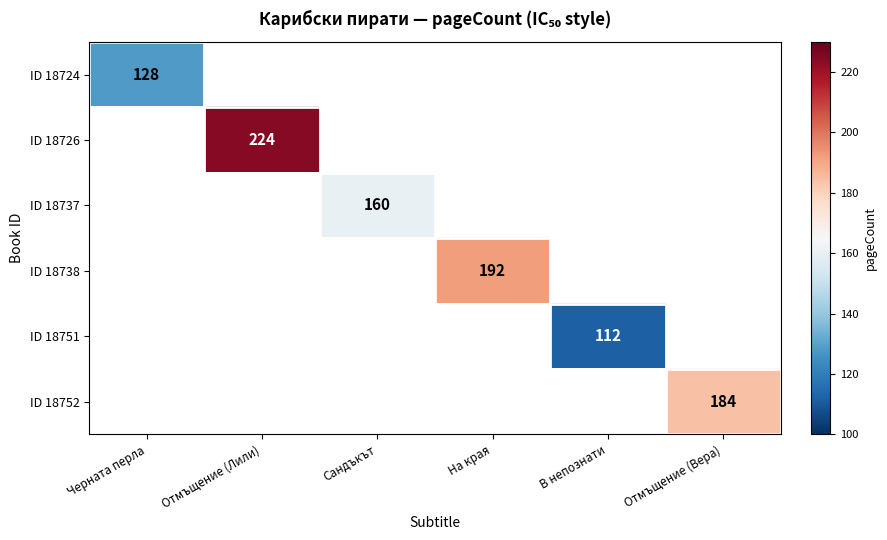

The value of ID 18724 at Черната перла is 128. True or false?

True